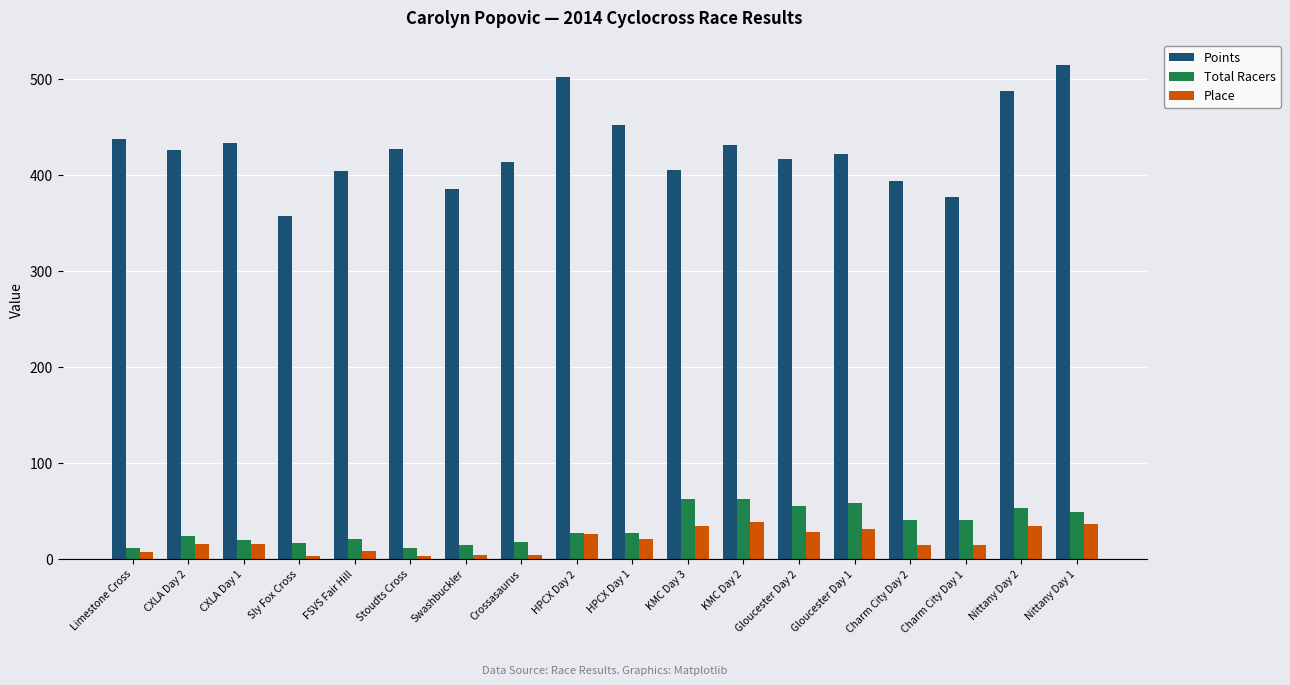

What is the greatest value displayed?

514.7